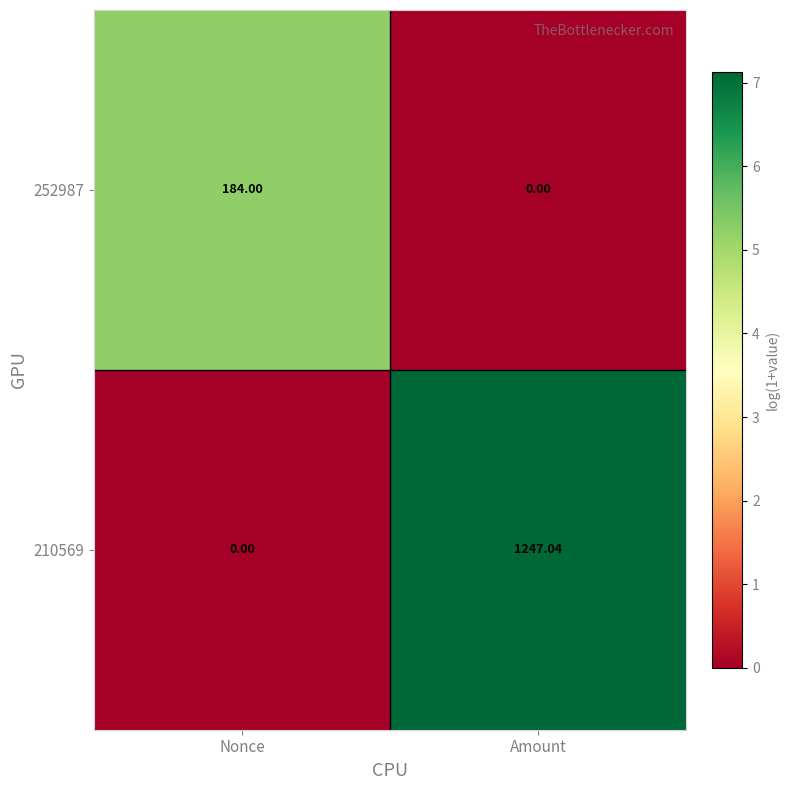

Which label corresponds to the largest value in the chart?

Amount